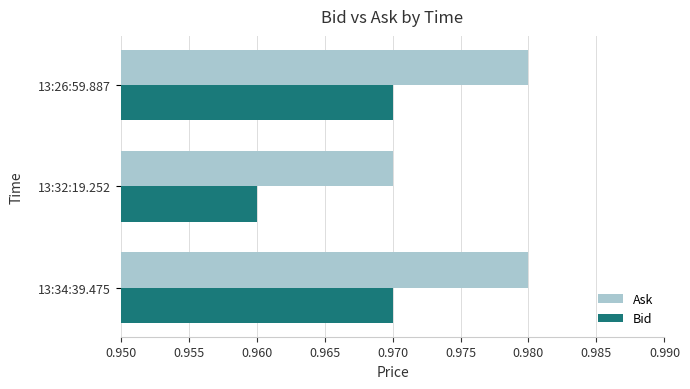

Is it true that Bid equals 1.4 at 13:32:19.252?

False